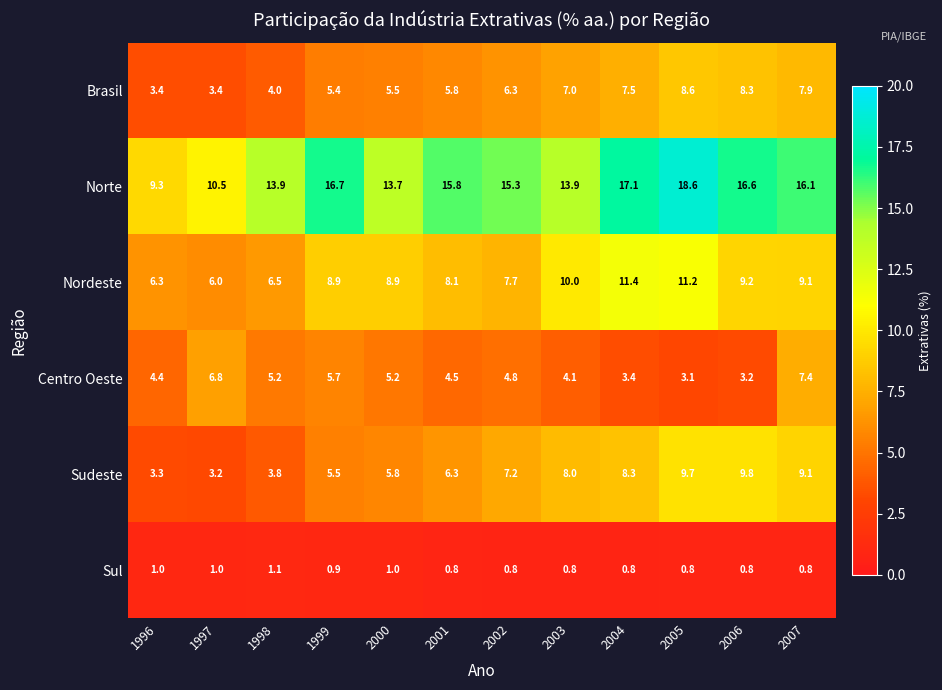

What is the maximum value shown in the chart?

18.6